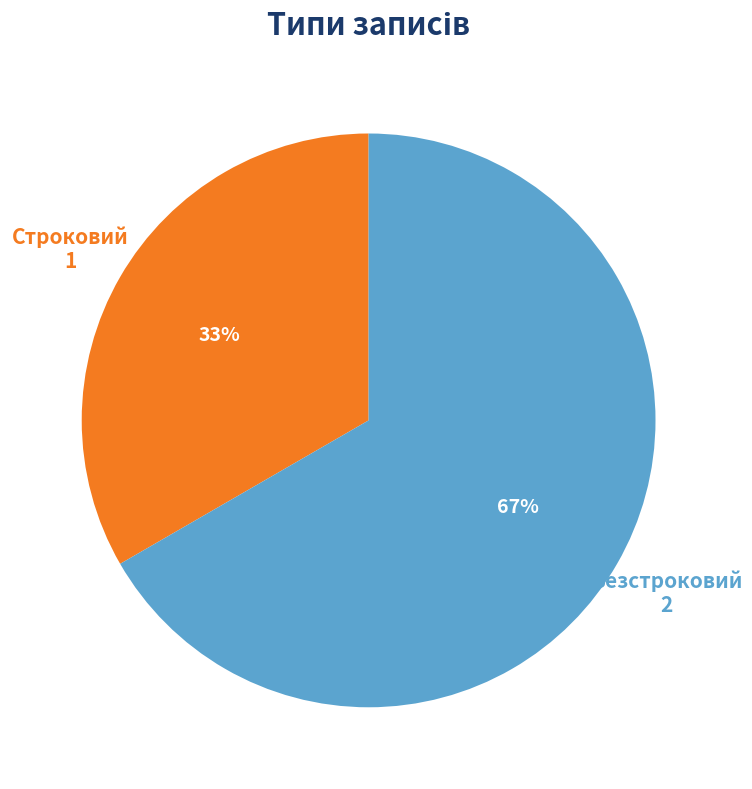

Is the sum of Строковий and Безстроковий greater than half?

Yes